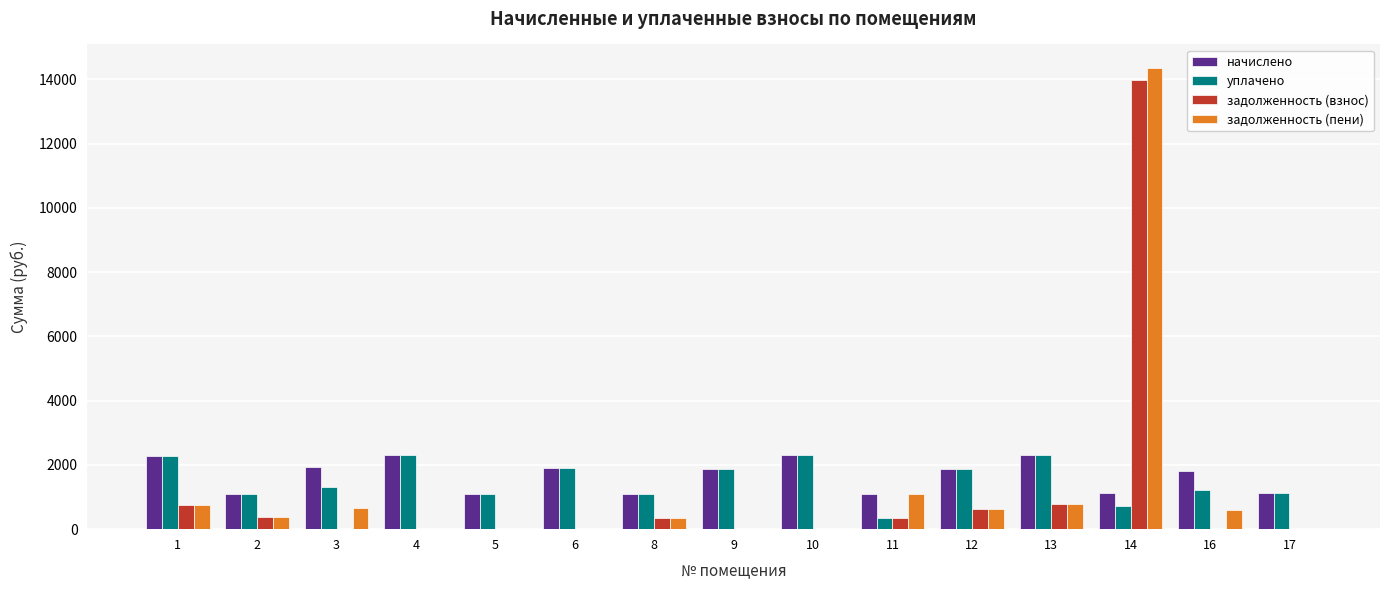

What is the total value across all series at 4?

4608.8